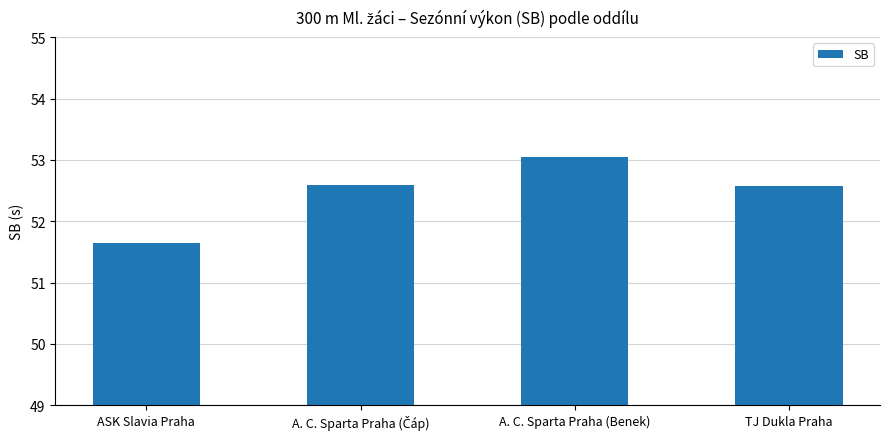

What position from the right is TJ Dukla Praha?

1